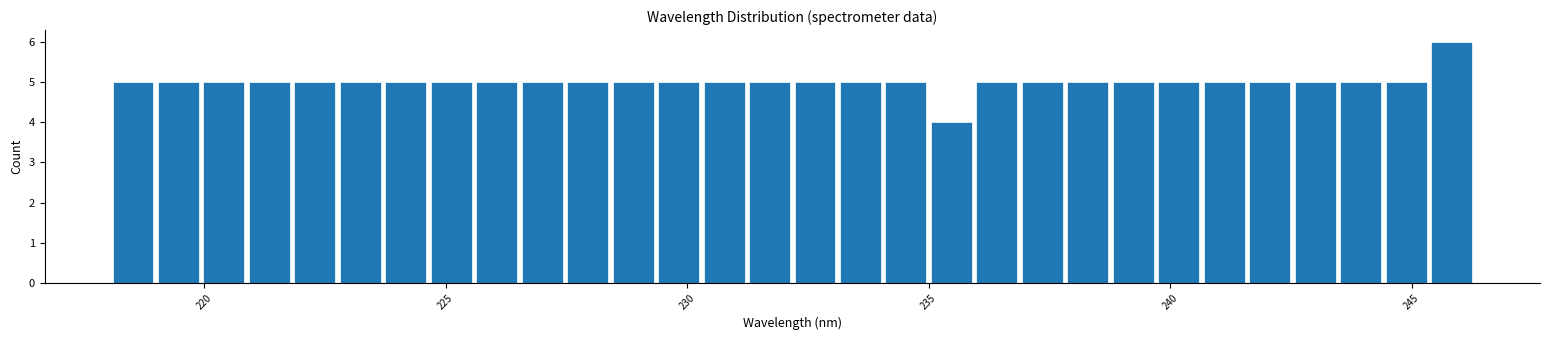

Read against the x-axis, roughly where is the centre of the tallest bar?

246.0